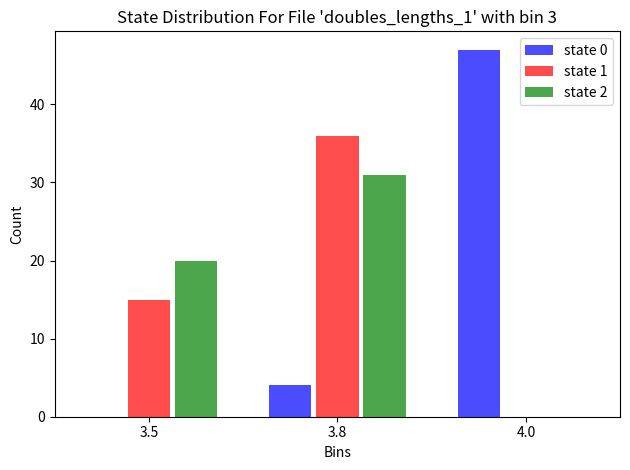

What is the sum of all state 1 values?

51